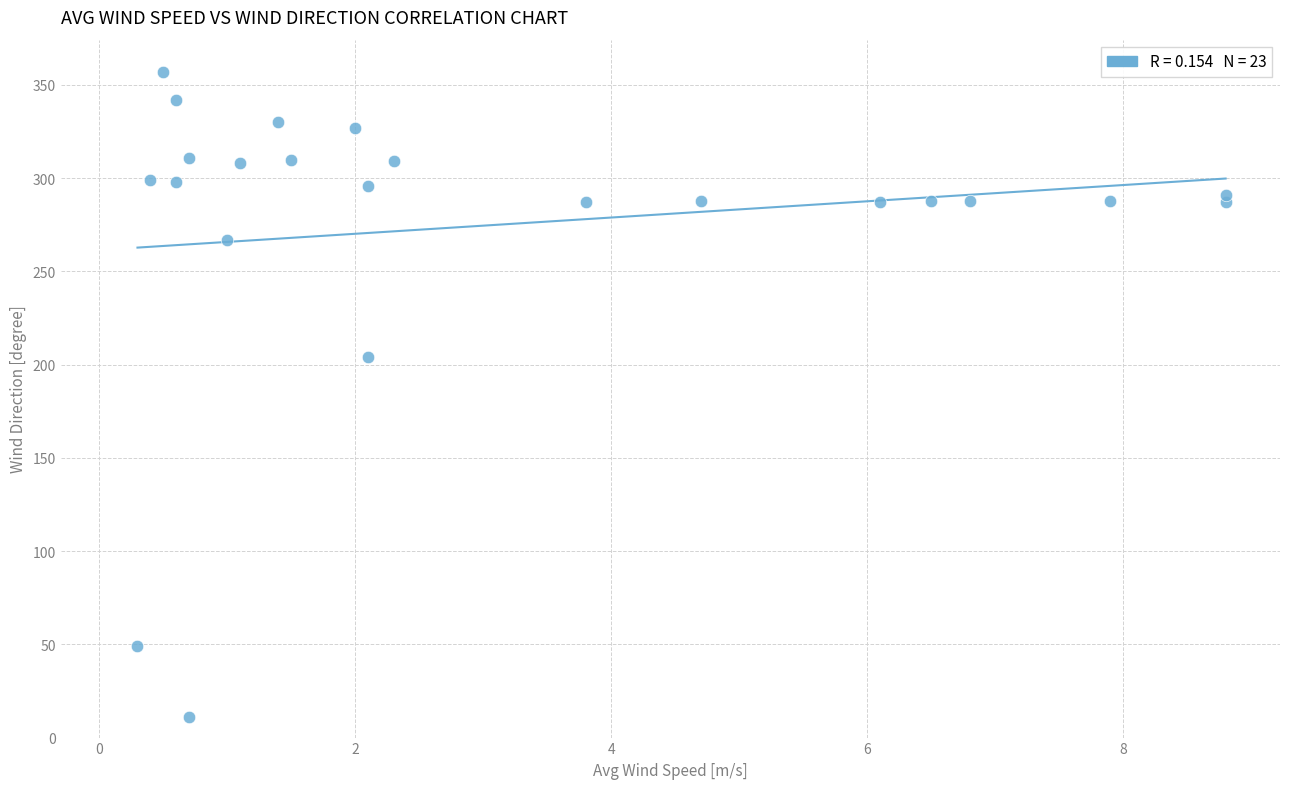

What Y value in the scatter plot is closest to 184?

204